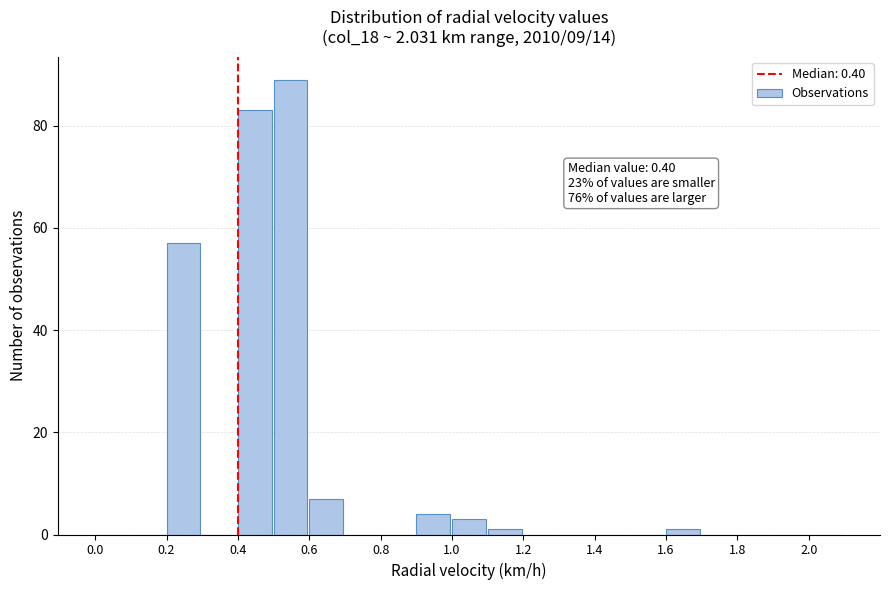

Over which range of the x-axis is the bar tallest?

0.5 to 0.6